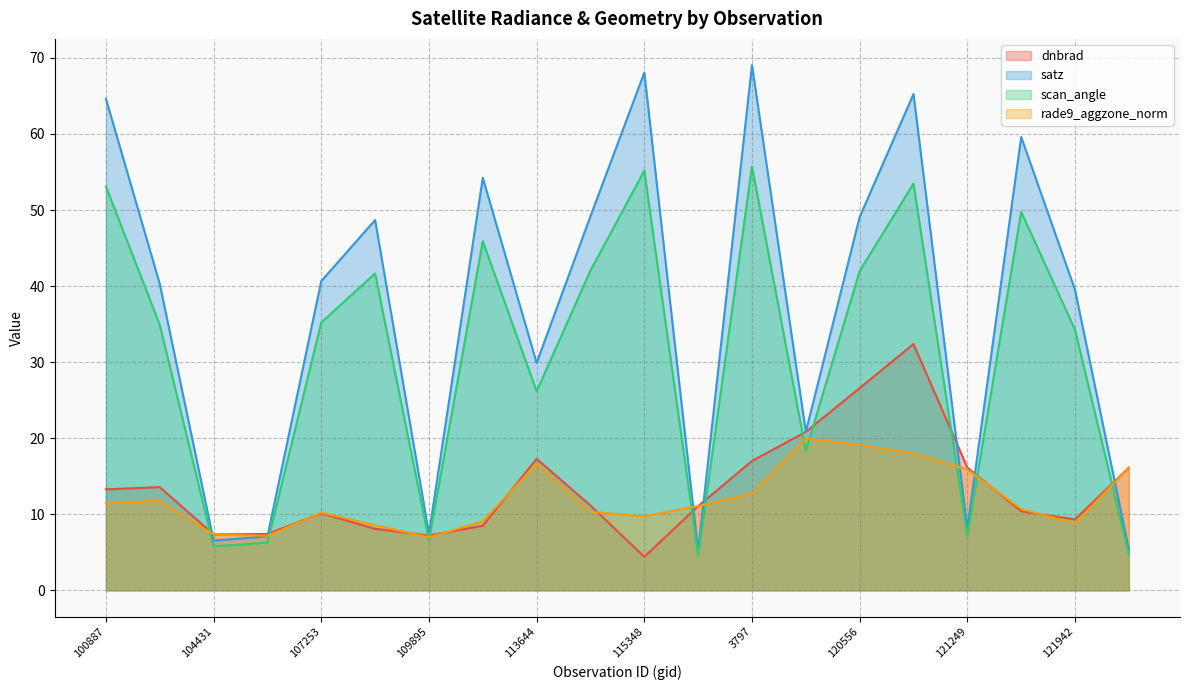

Reading left to right, list all the values displayed in this chart.

dnbrad: 100887=13.3	104315=13.6	104431=7.4	107081=7.4	107253=10.1	109184=8.1	109895=7.2	113477=8.5	113644=17.3	115226=11.1	115348=4.4	119351=11.1	3797=17.0	120388=20.8	120556=26.6	3995=32.4	121249=16.1	121771=10.4	121942=9.3	122118=16.1
satz: 100887=64.6	104315=40.3	104431=6.5	107081=7.1	107253=40.7	109184=48.7	109895=7.4	113477=54.2	113644=29.9	115226=49.2	115348=68.1	119351=5.1	3797=69.0	120388=20.8	120556=49.1	3995=65.2	121249=8.1	121771=59.6	121942=39.5	122118=5.4
scan_angle: 100887=53.1	104315=34.9	104431=5.8	107081=6.3	107253=35.2	109184=41.7	109895=6.6	113477=45.9	113644=26.2	115226=42.0	115348=55.2	119351=4.6	3797=55.7	120388=18.3	120556=42.0	3995=53.5	121249=7.2	121771=49.8	121942=34.3	122118=4.7
rade9_aggzone_norm: 100887=11.5	104315=11.8	104431=7.4	107081=7.2	107253=10.2	109184=8.6	109895=7.0	113477=9.1	113644=16.6	115226=10.3	115348=9.7	119351=11.1	3797=12.8	120388=20.0	120556=19.1	3995=18.0	121249=15.9	121771=10.7	121942=8.8	122118=16.1